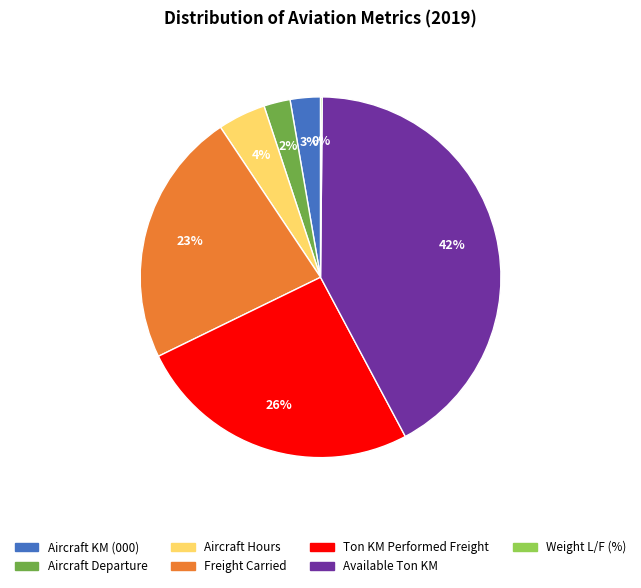

Do Aircraft Hours and Aircraft KM (000) together represent more than half of the pie?

No